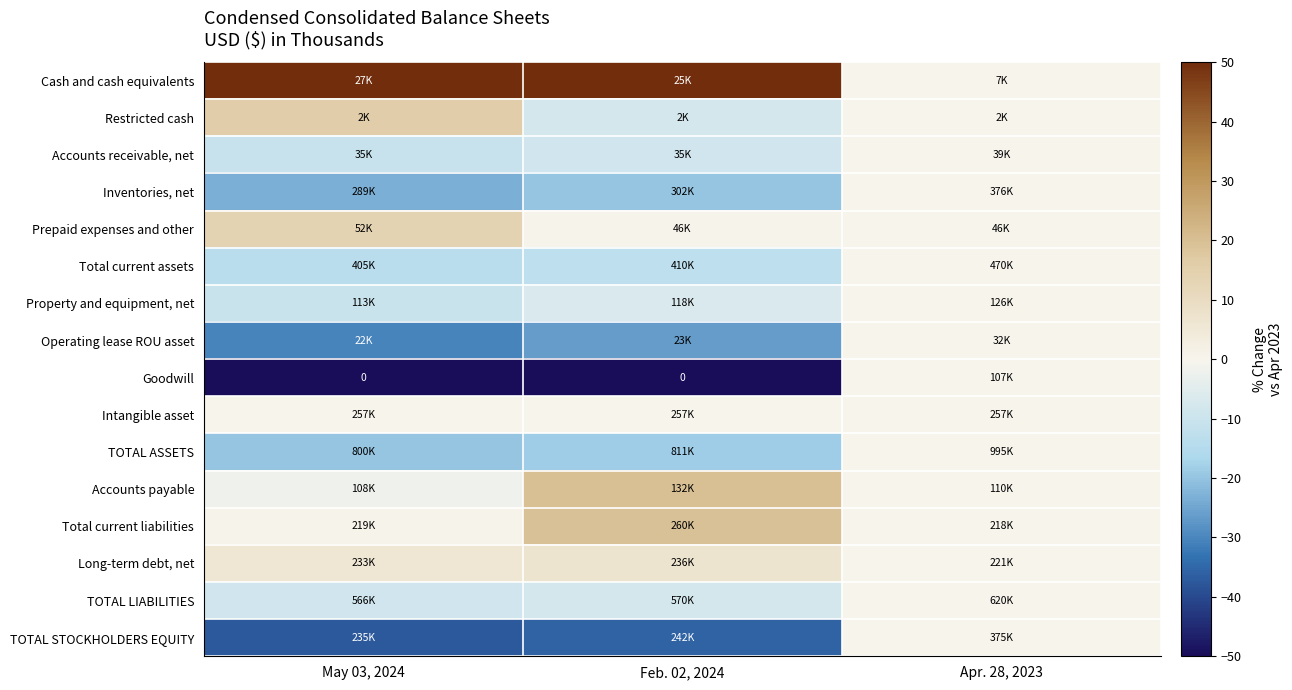

What is the minimum value shown in the chart?

-100.0